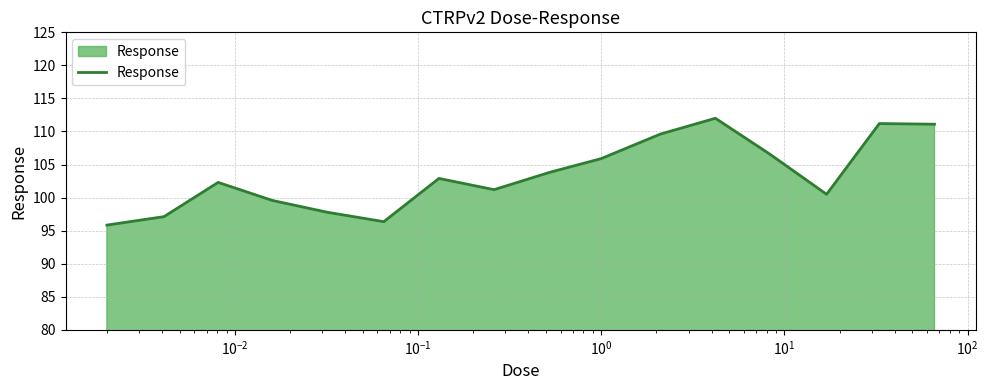

What is the smallest value displayed?

95.8